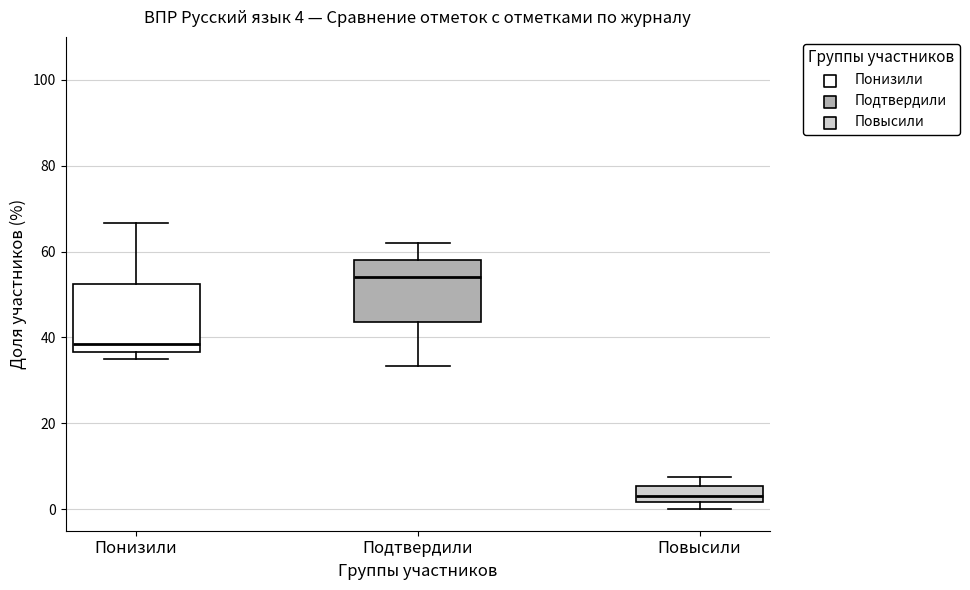

Which box's median line is the lowest?

Повысили